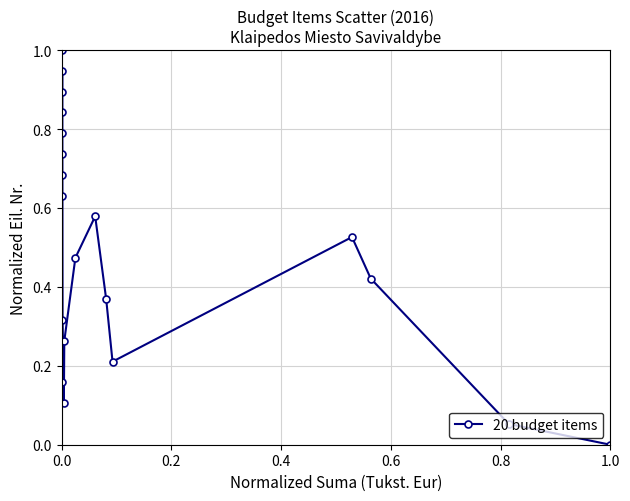

What is the greatest value displayed?

1.0